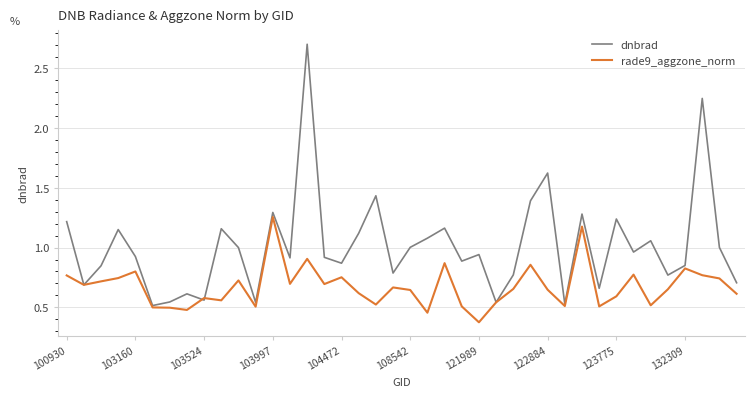

Which series ends up on top after the final intersection of dnbrad and rade9_aggzone_norm?

dnbrad